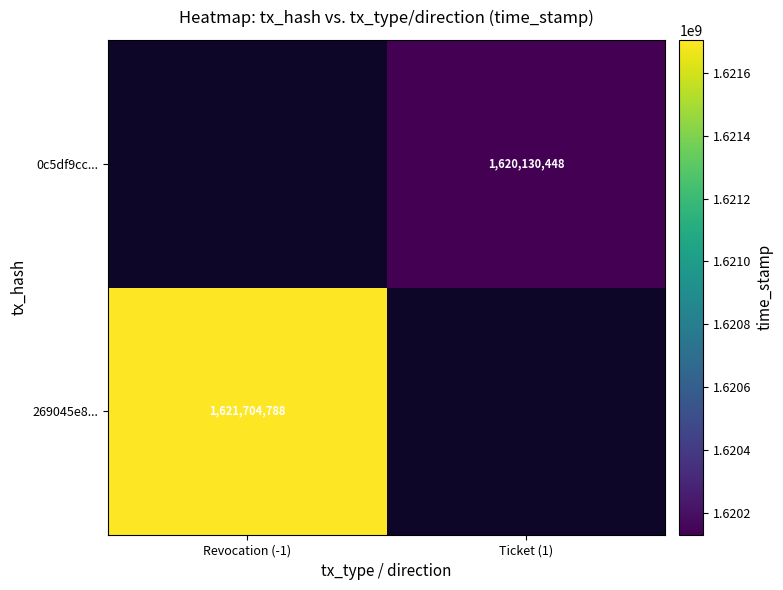

Is it true that 269045e8... equals 2818275531 at Revocation (-1)?

False